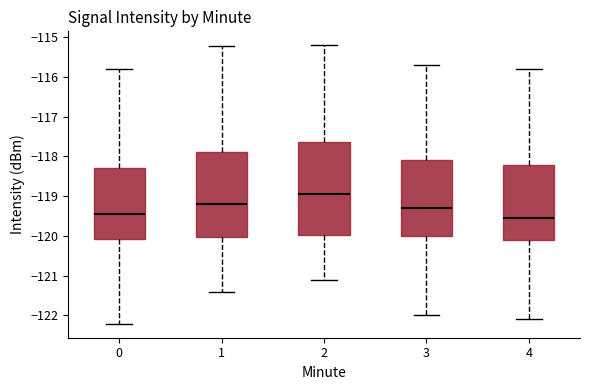

Where does the upper whisker of the box at x = 0 end on the y-axis? The values are not printed on the chart, so give them approximately, as read against the axis.

-115.8